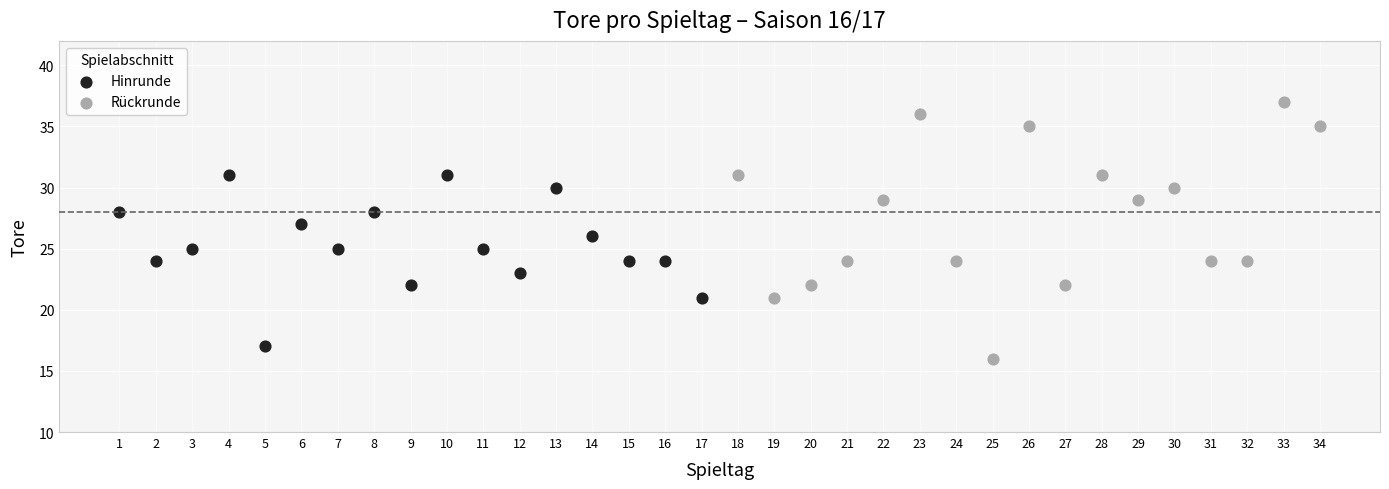

Which series contains the highest Y value?

Rückrunde